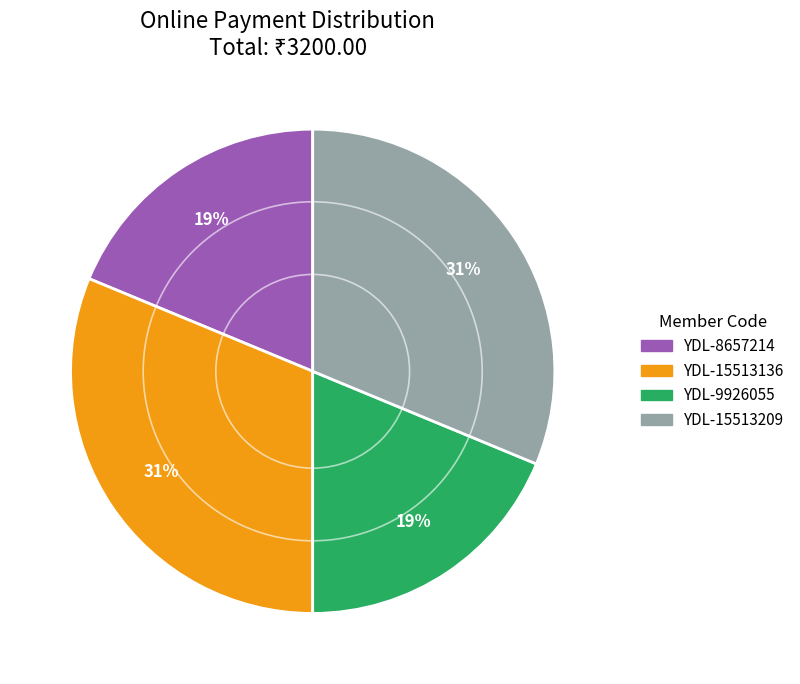

To the nearest percent, what portion does YDL-15513136 represent?

31%